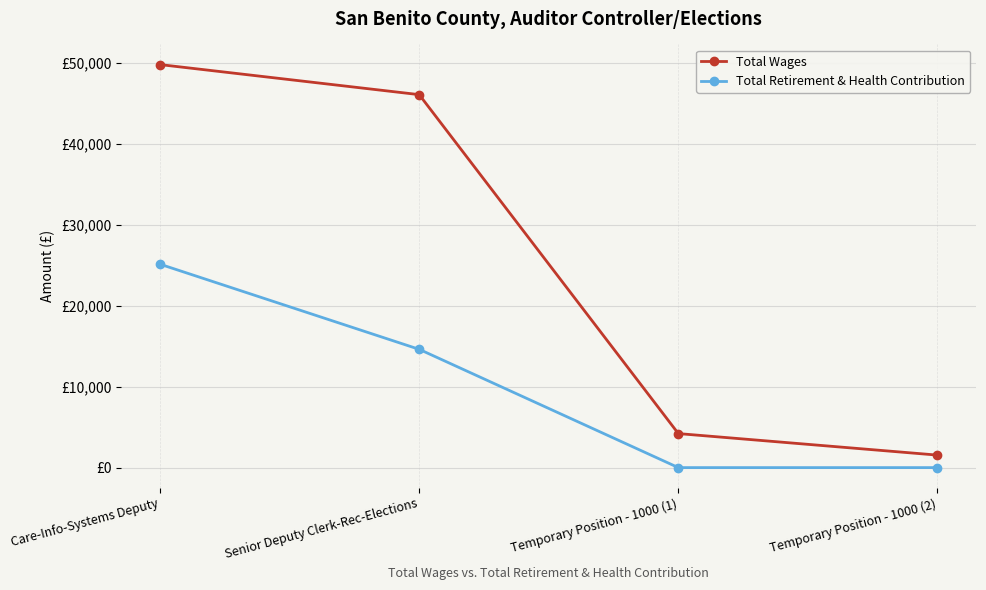

What are all the series names shown in the legend?

Total Wages, Total Retirement & Health Contribution